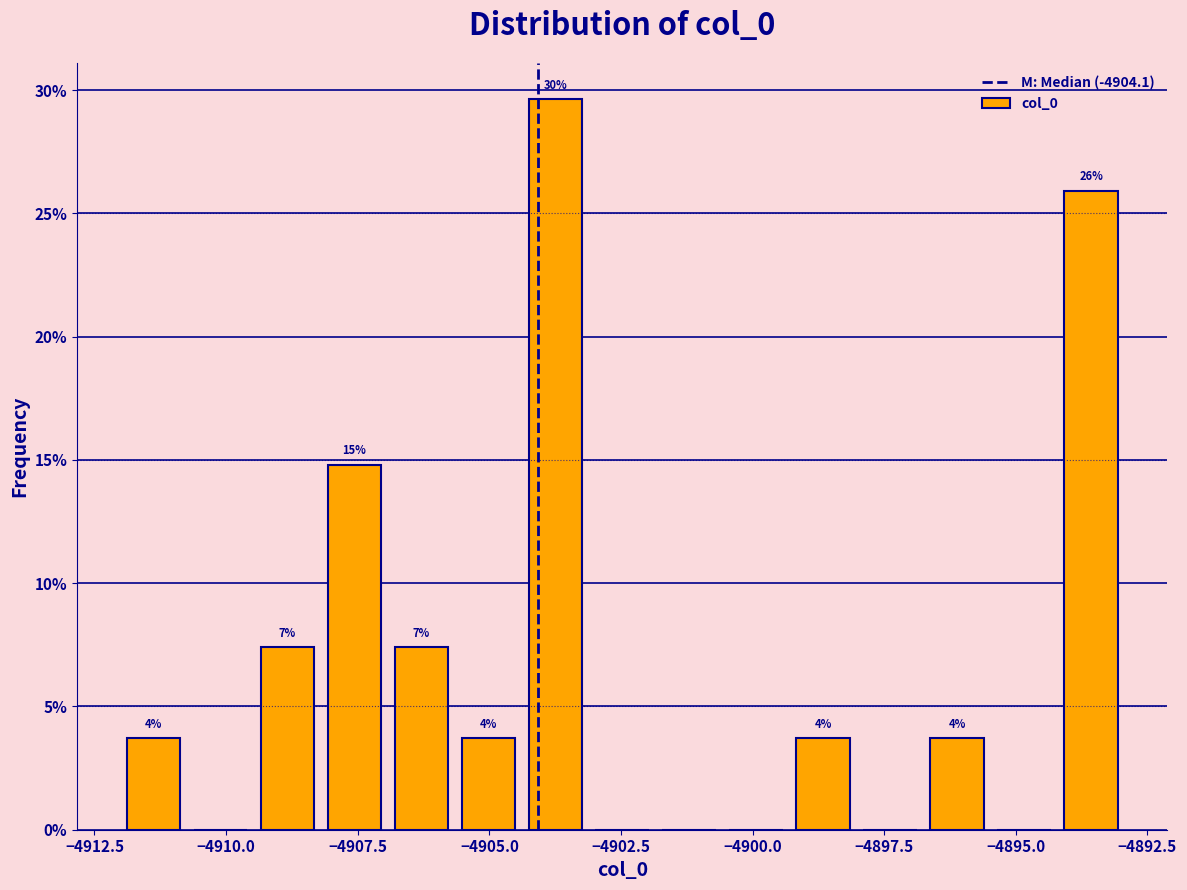

Around what value on the x-axis is the tallest bar? Give the approximate position of its centre, as read against the axis.

-4903.5